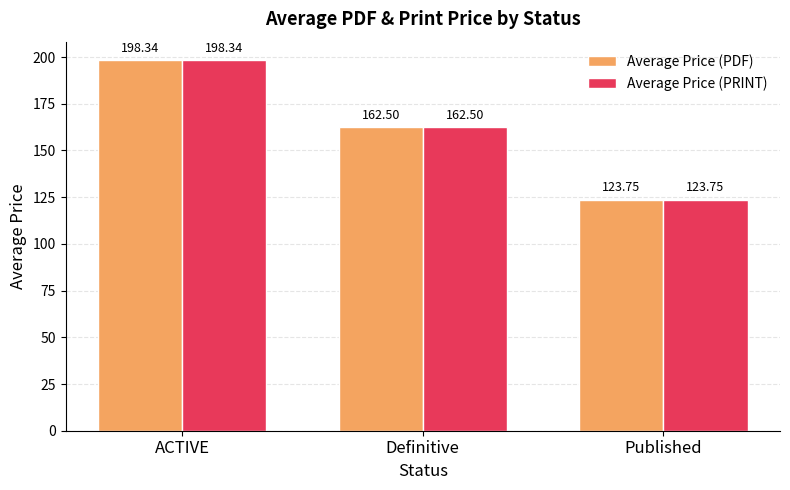

What is the value of the Average Price (PDF) bar at the 3rd from the left?

123.8